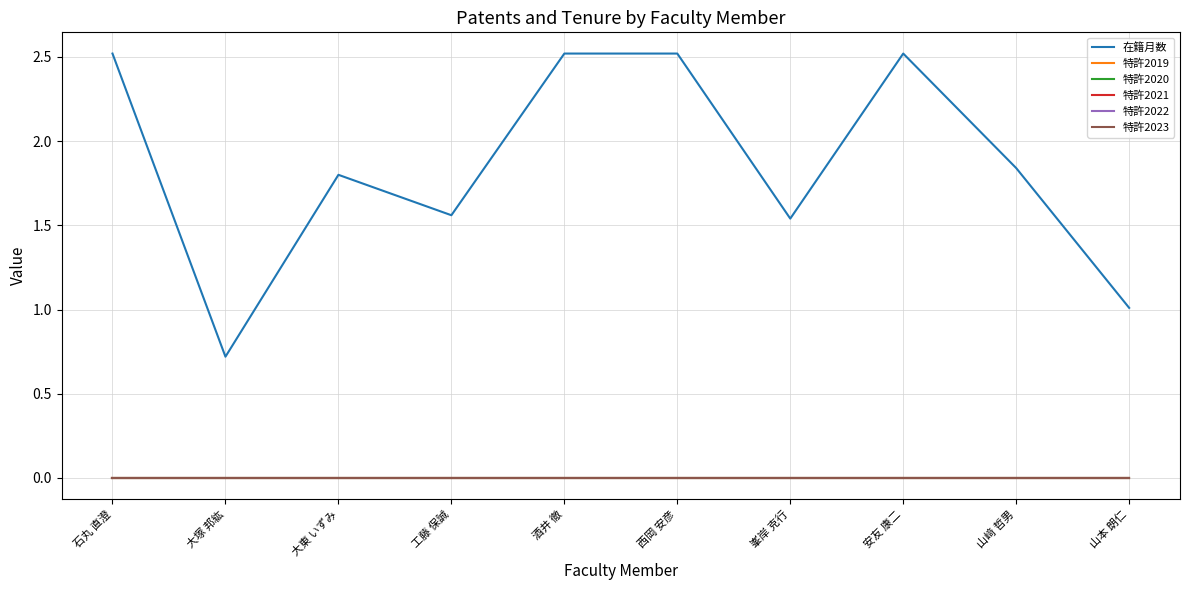

Is this an area chart (filled region under the line)?

No